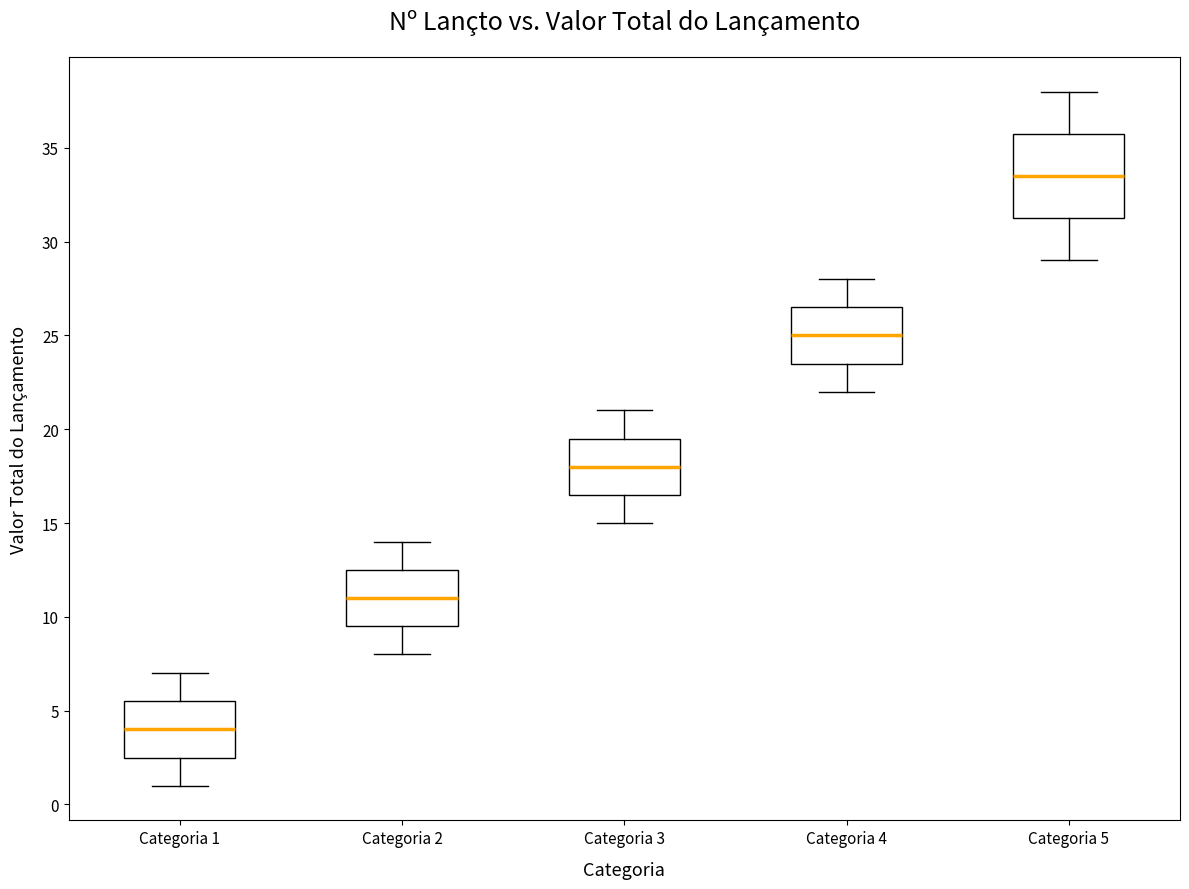

Where is the lower edge of the box for Categoria 2 on the y-axis? The values are not printed on the chart, so give them approximately, as read against the axis.

9.5